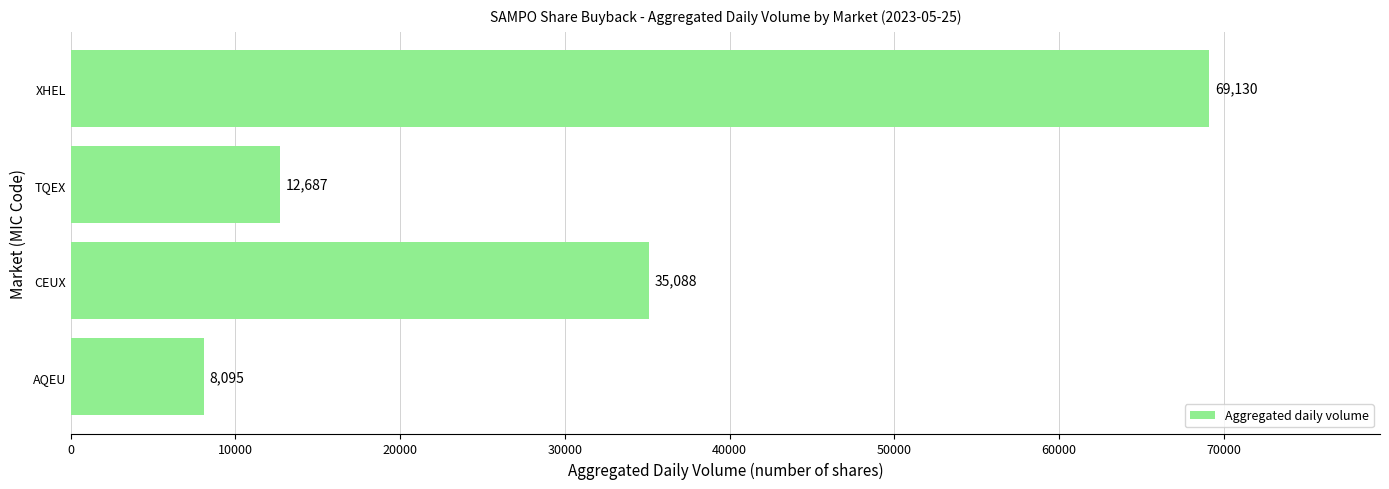

What is the change in value from CEUX to XHEL?

+34042